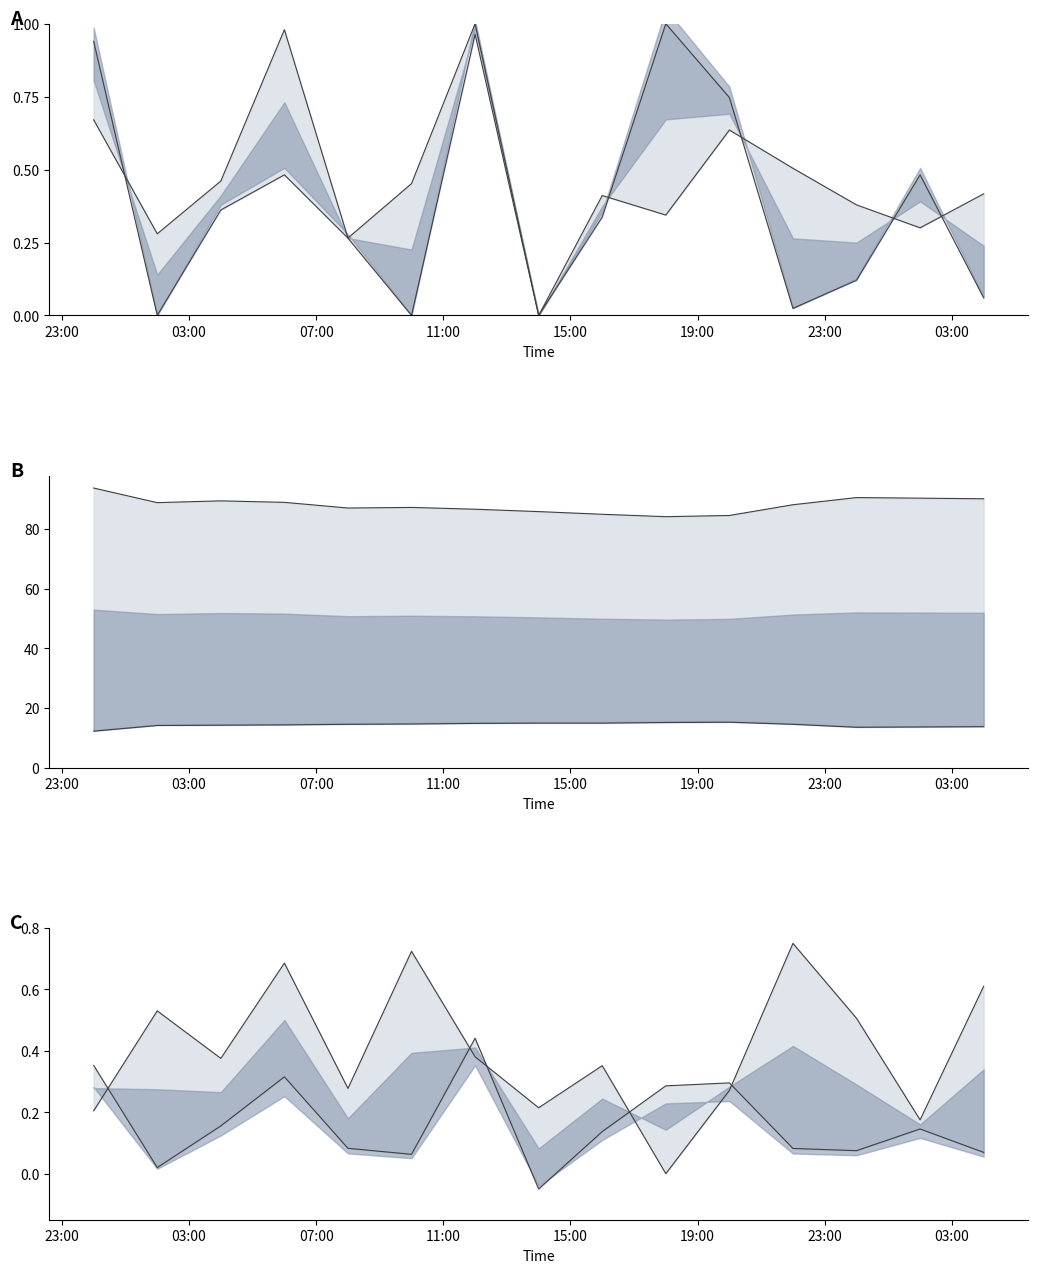

At which category is the sum across all series the highest?

23:00